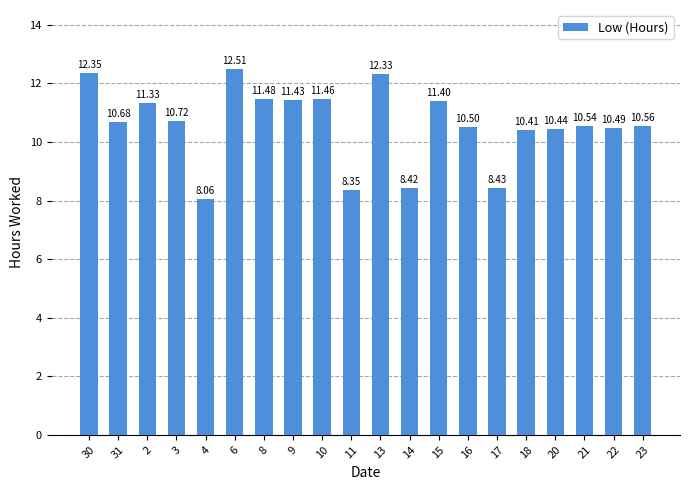

Is it true that the value at 3 is 15.9?

False